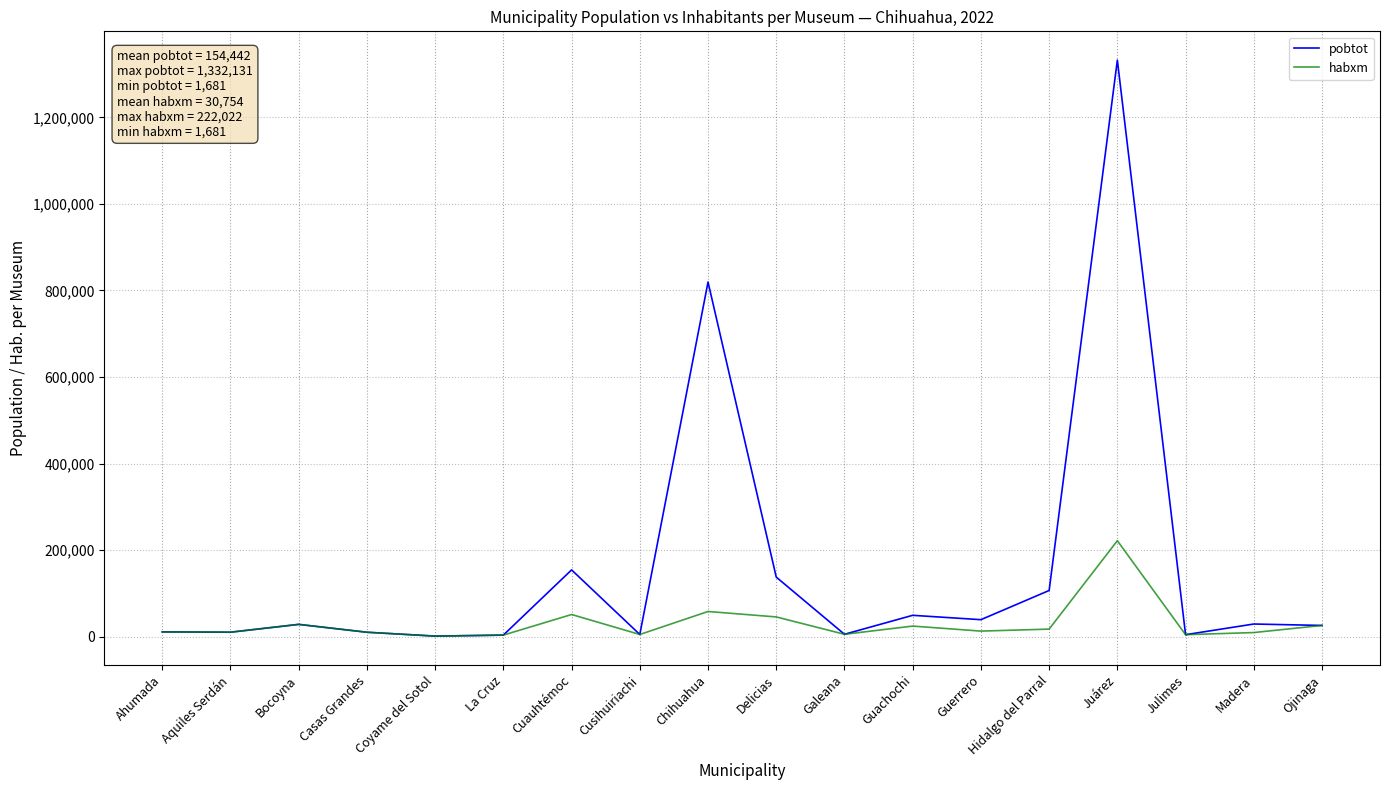

List the series in order of their peak value, highest first.

pobtot, habxm